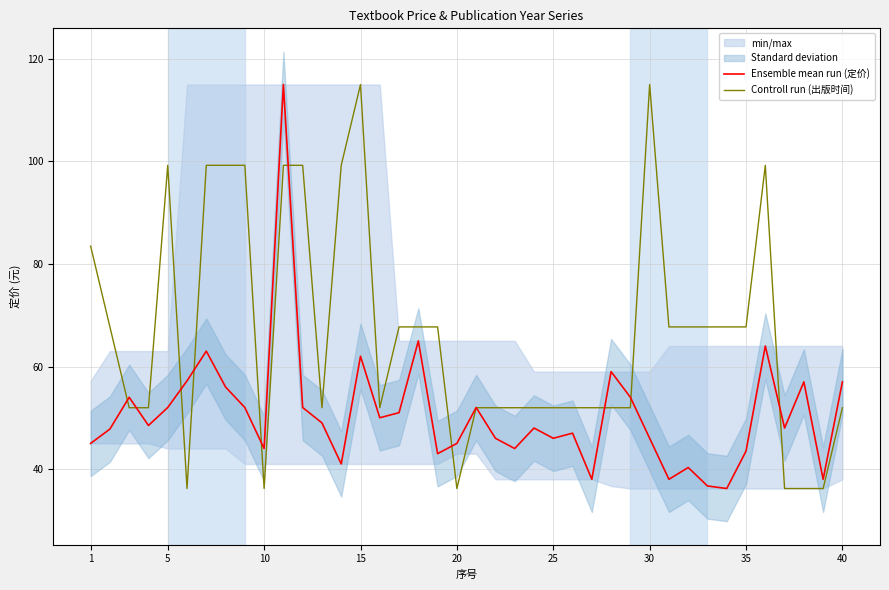

What is the highest value of the Controll run (出版时间) series?

115.0